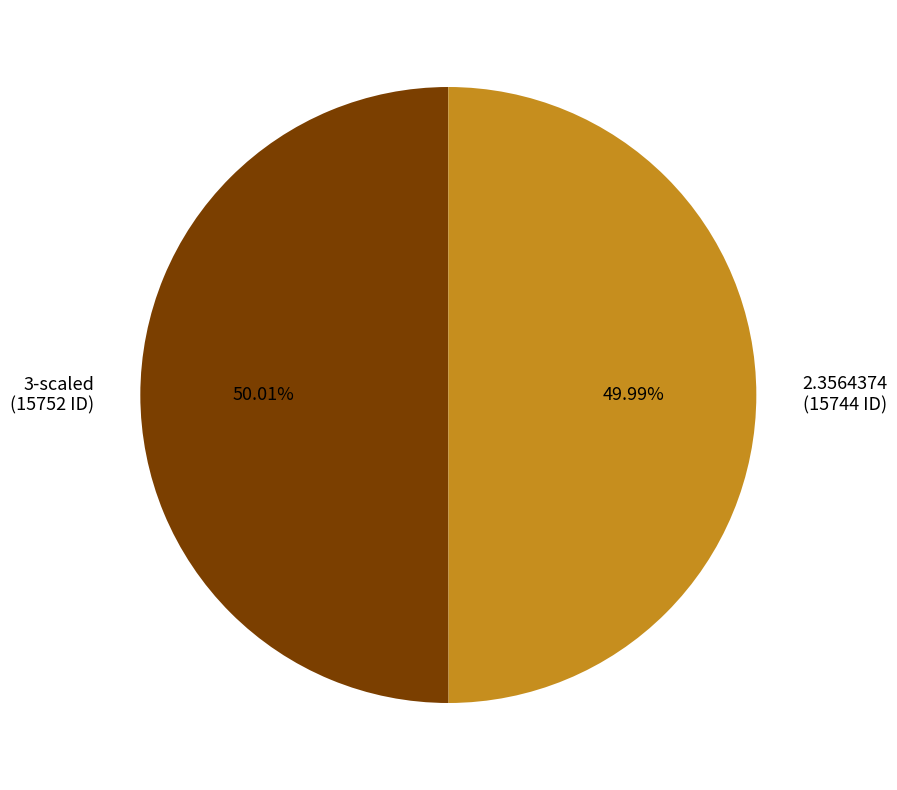

To the nearest percent, what portion does 3-scaled represent?

50%